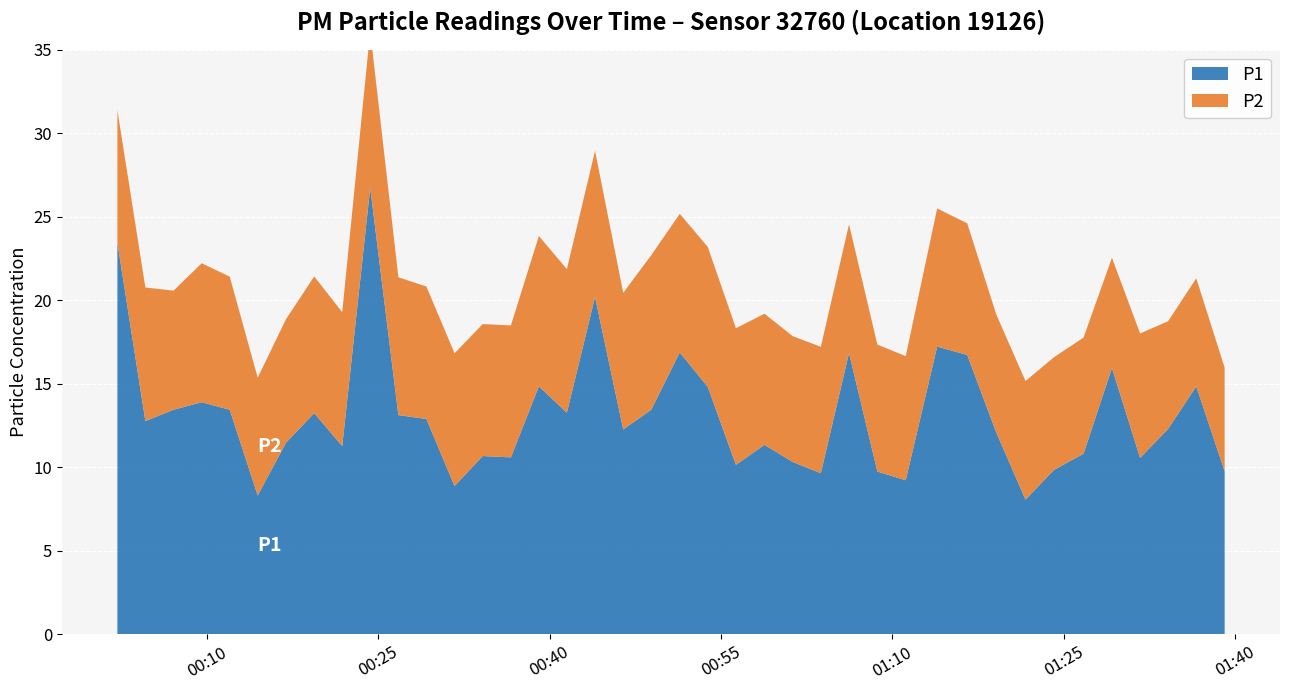

Reading left to right, list all the values displayed in this chart.

P1: 23.4	12.8	13.4	13.9	13.4	8.3	11.5	13.2	11.3	26.7	13.1	12.9	8.9	10.7	10.6	14.8	13.3	20.2	12.3	13.4	16.9	14.8	10.2	11.3	10.3	9.7	16.9	9.8	9.2	17.2	16.7	12.1	8.1	9.8	10.8	15.9	10.6	12.3	14.8	9.8
P2: 7.9	8.0	7.1	8.3	8.0	7.0	7.4	8.2	8.0	9.4	8.2	7.9	8.0	7.9	7.9	9.0	8.6	8.8	8.2	9.2	8.3	8.4	8.2	7.8	7.5	7.6	7.7	7.6	7.4	8.3	7.9	7.1	7.1	6.8	7.0	6.6	7.5	6.5	6.5	6.2